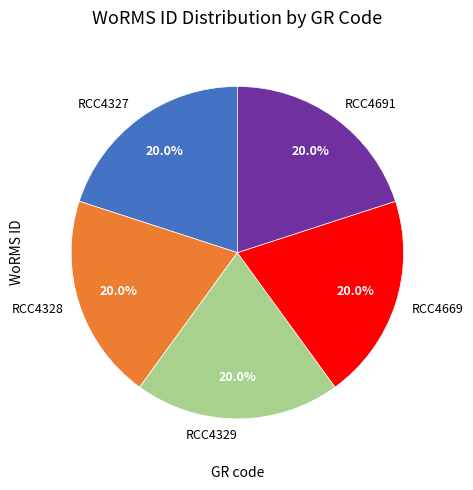

Is there any slice that represents more than half of the pie?

No